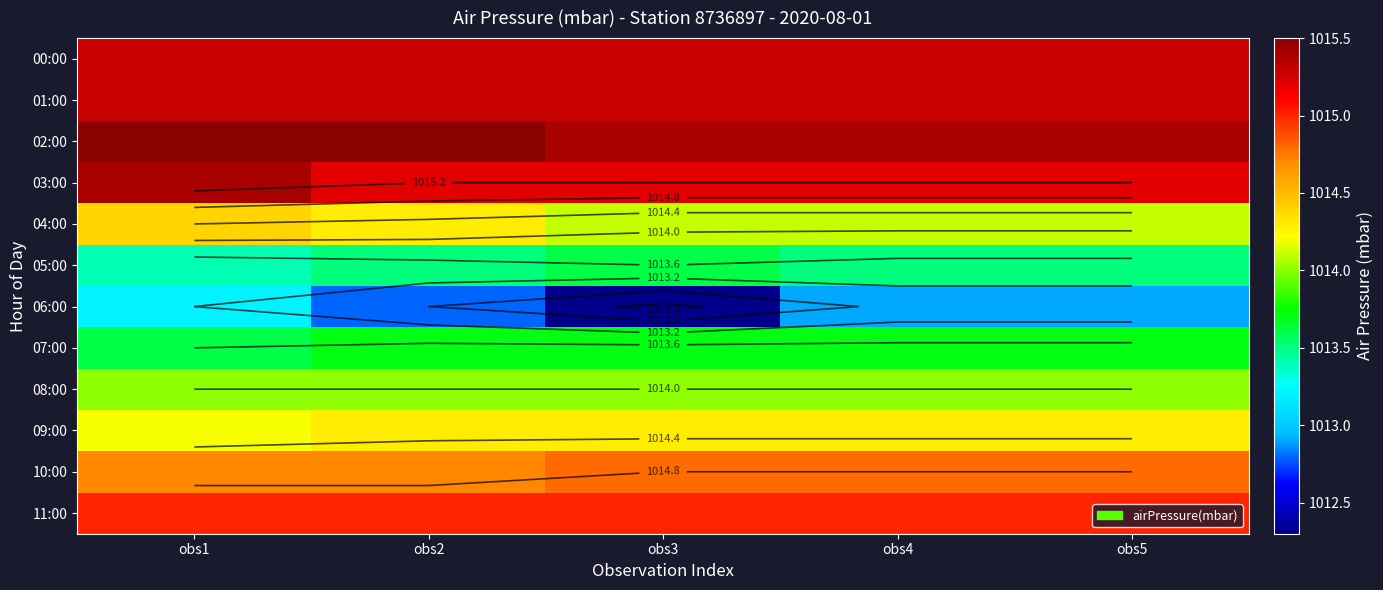

Count the 09:00 values in the range 1014 to 1015.

5